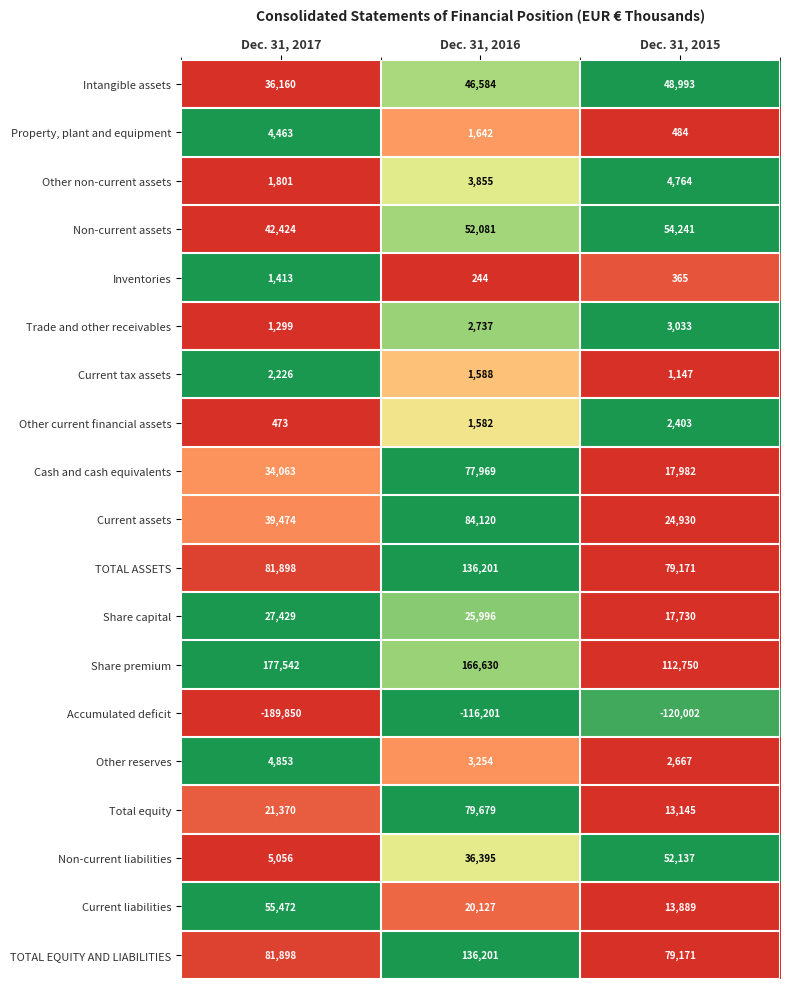

Which label corresponds to the largest value in the chart?

Dec. 31, 2017